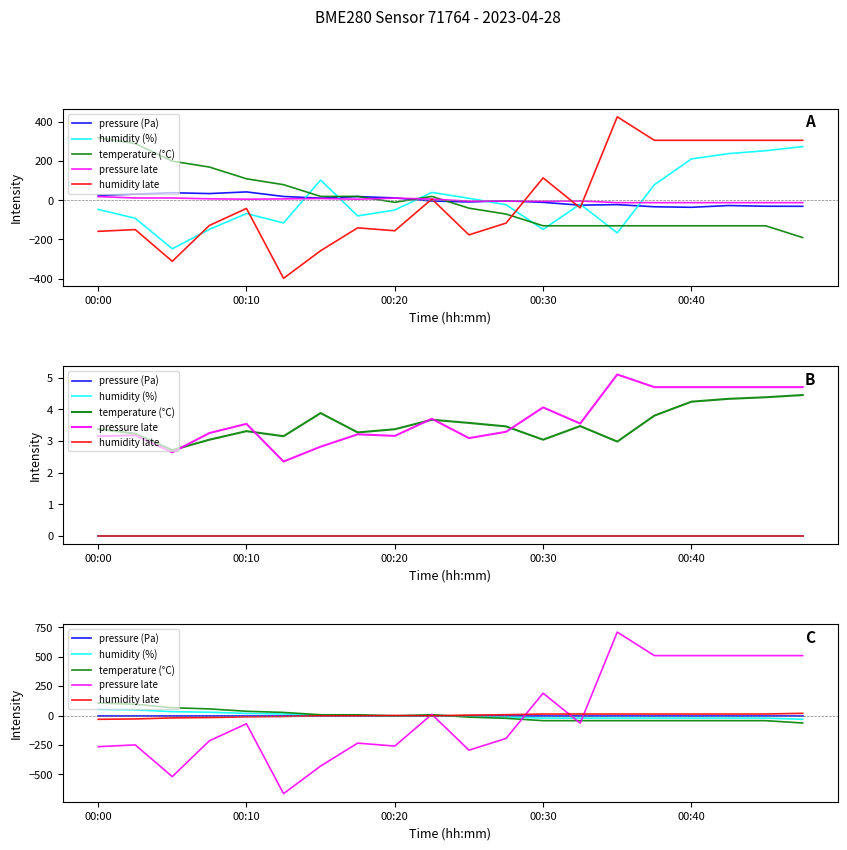

What is the approximate value of humidity late at 00:40?

13.0